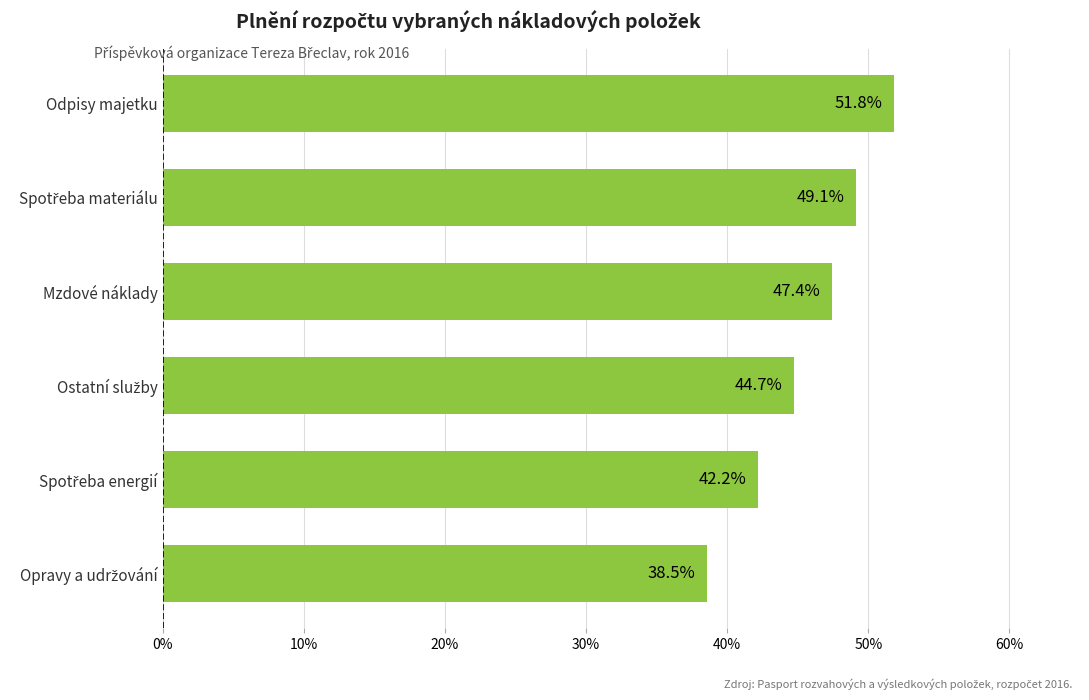

What is the maximum value shown in the chart?

51.8